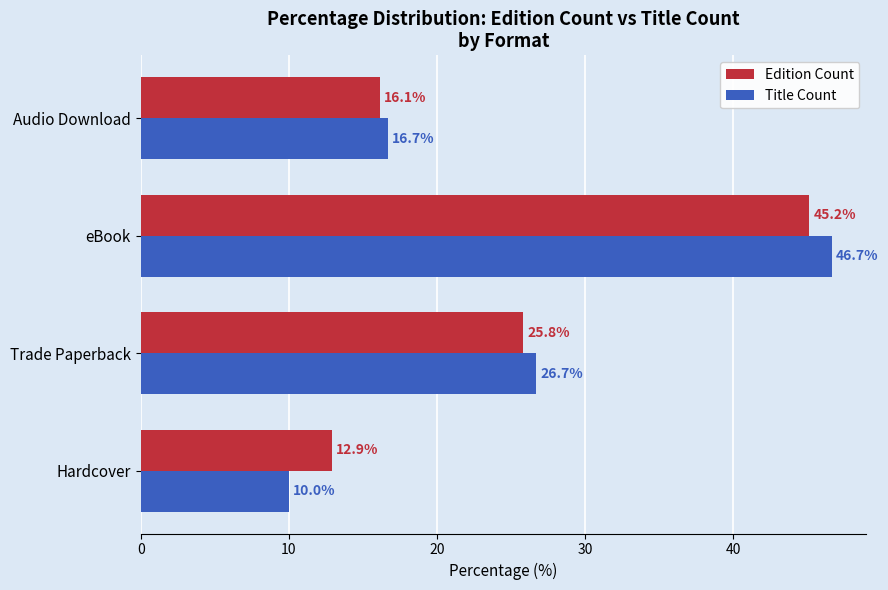

At which category does the chart reach its peak across all series?

eBook